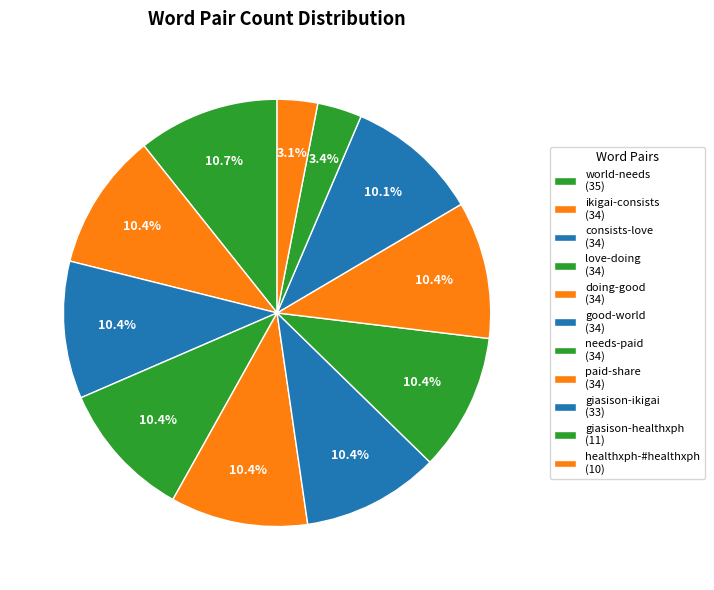

How many slices are in this pie chart?

11